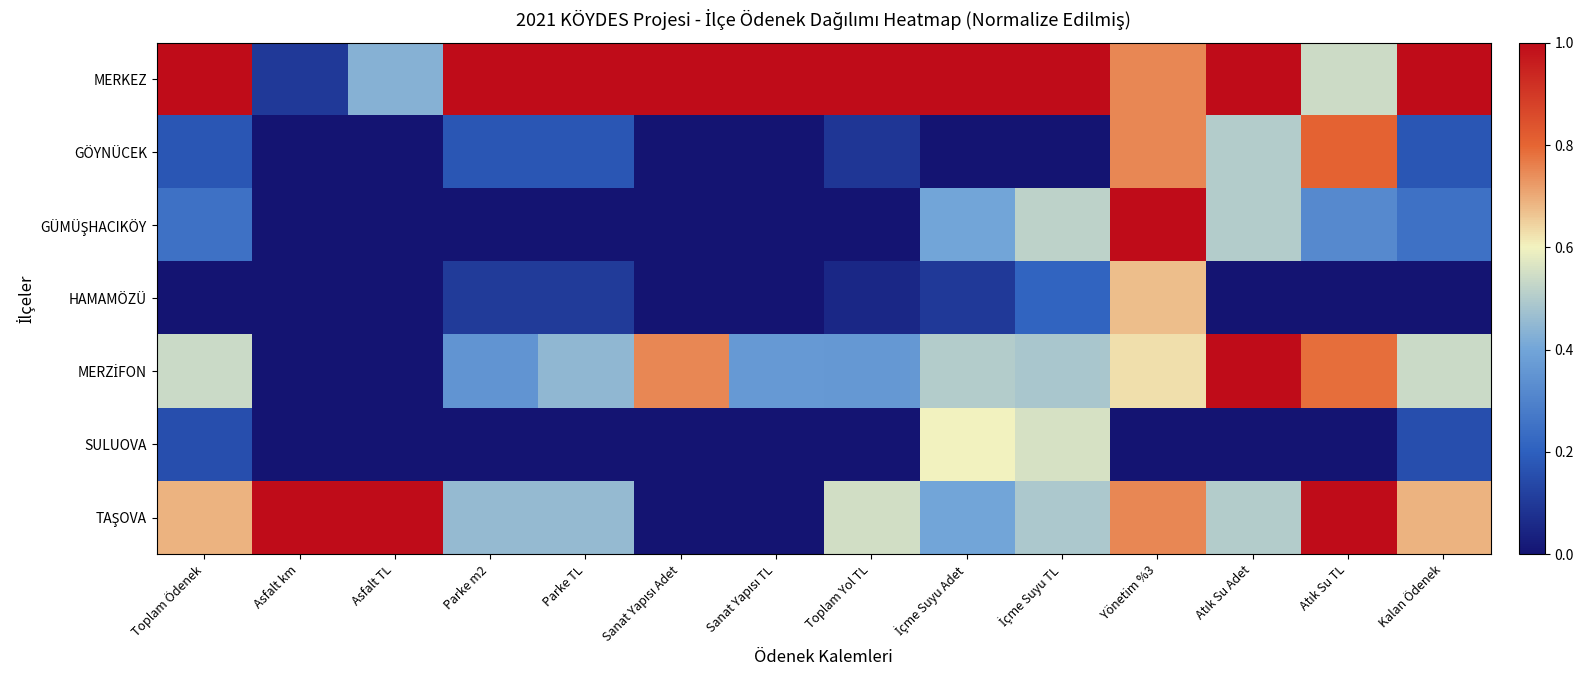

What is the total value across all series at Atık Su TL?

3.5